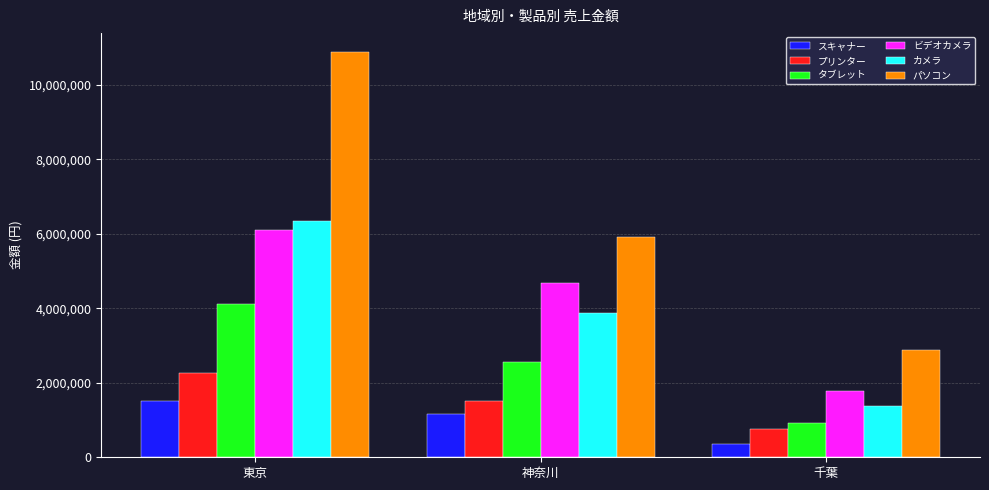

The カメラ series shows 2163671 at 神奈川. True or false?

False